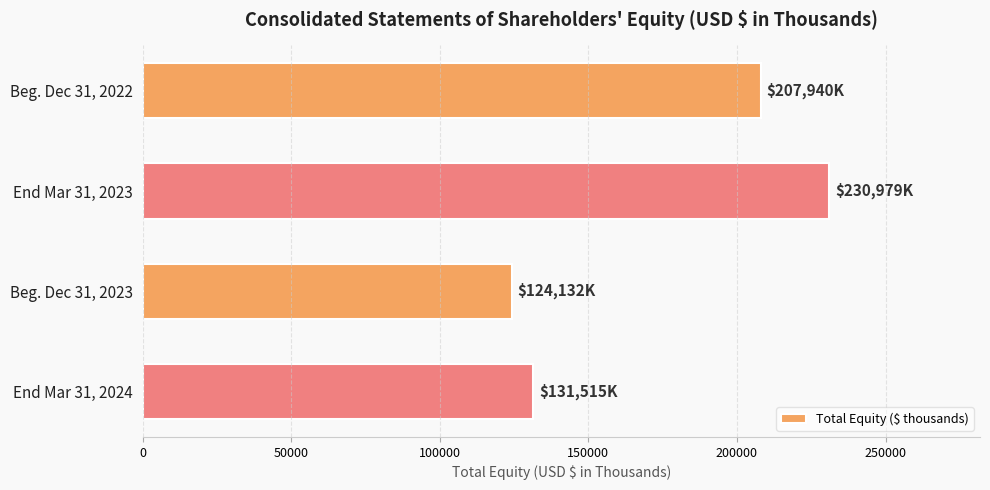

List the labels in order of value, smallest first.

Beg. Dec 31, 2023, End Mar 31, 2024, Beg. Dec 31, 2022, End Mar 31, 2023